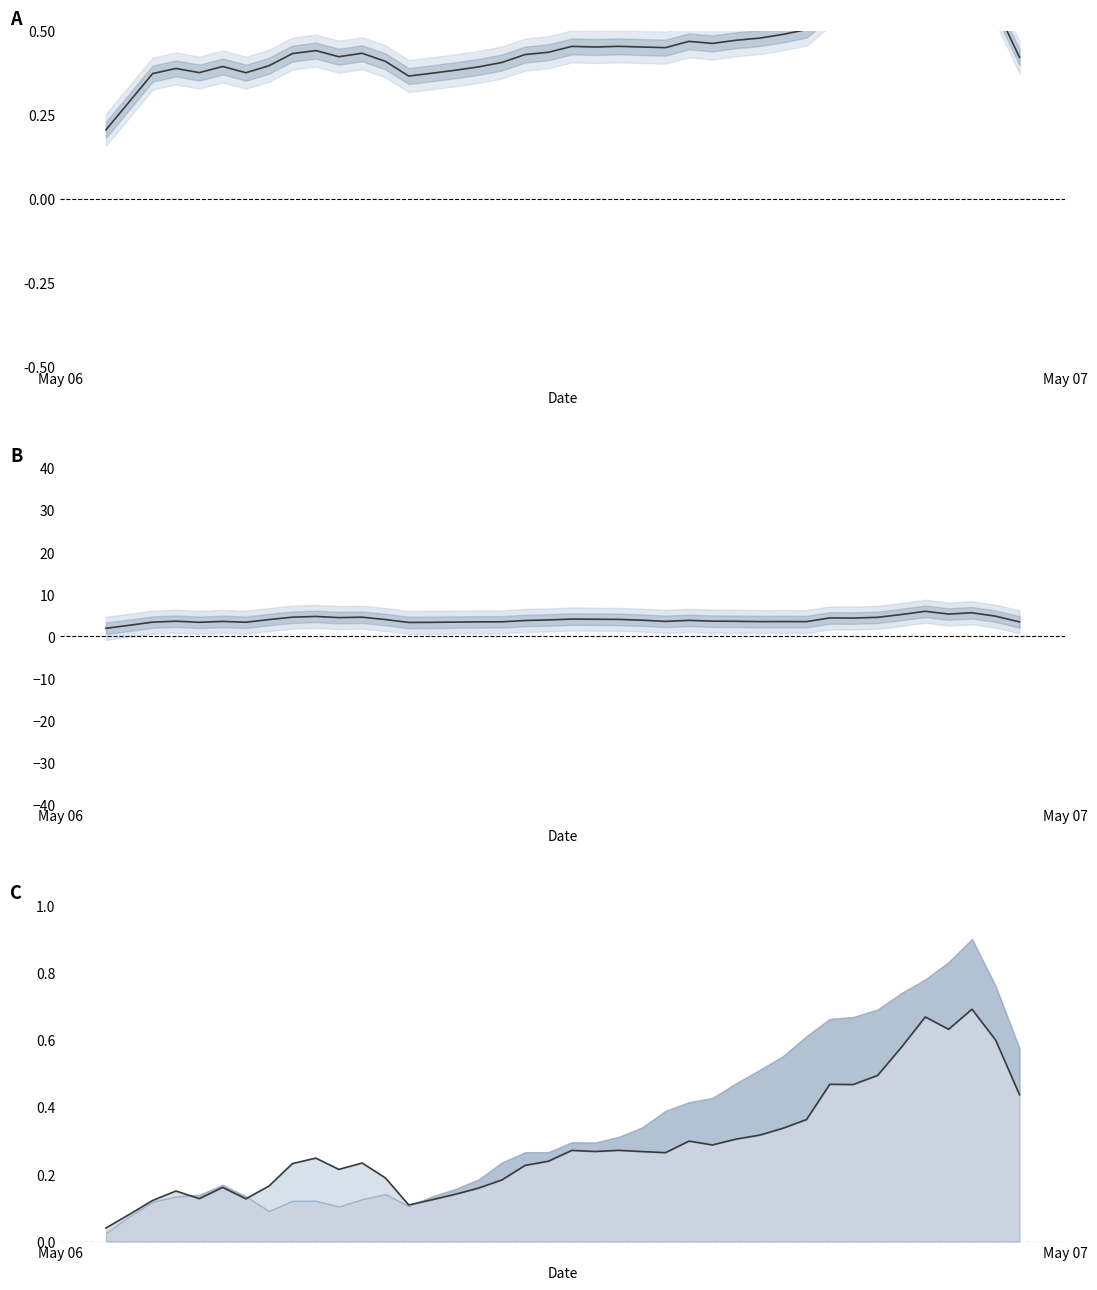

True or false: P1 (norm) and P1 - P2 cross at least once.

False